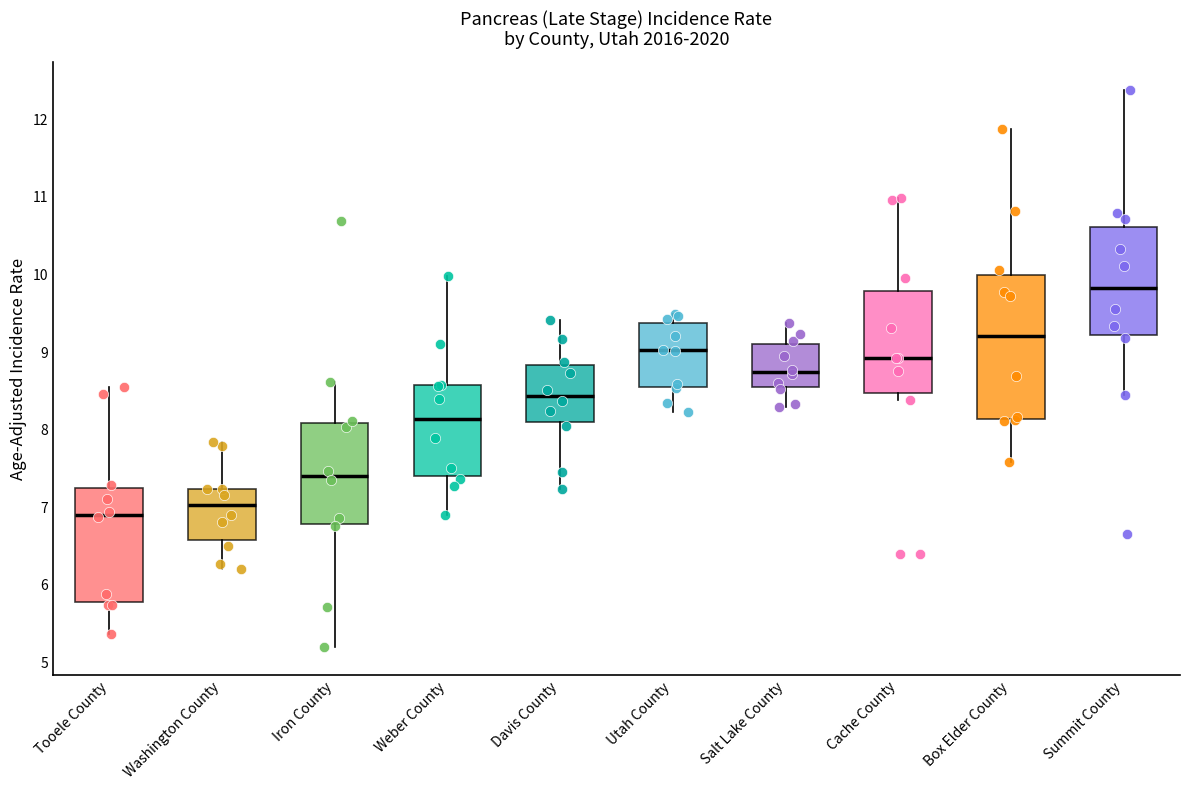

Reading left to right, transcribe this box plot: for each box, give where its median line is, the range the box spans, and where its two whiskers end, as read against the y-axis. The values are not printed on the chart, so give them approximately, as read against the axis.

Tooele County: median 6.9, box 5.8 to 7.2, whiskers 5.4 to 8.5
Washington County: median 7.0, box 6.6 to 7.2, whiskers 6.2 to 7.8
Iron County: median 7.4, box 6.8 to 8.1, whiskers 5.2 to 8.6
Weber County: median 8.1, box 7.4 to 8.6, whiskers 6.9 to 10.0
Davis County: median 8.4, box 8.1 to 8.8, whiskers 7.2 to 9.4
Utah County: median 9.0, box 8.6 to 9.4, whiskers 8.2 to 9.5
Salt Lake County: median 8.7, box 8.5 to 9.1, whiskers 8.3 to 9.4
Cache County: median 8.9, box 8.5 to 9.8, whiskers 8.4 to 11.0
Box Elder County: median 9.2, box 8.1 to 10.0, whiskers 7.6 to 11.9
Summit County: median 9.8, box 9.2 to 10.6, whiskers 8.5 to 12.4